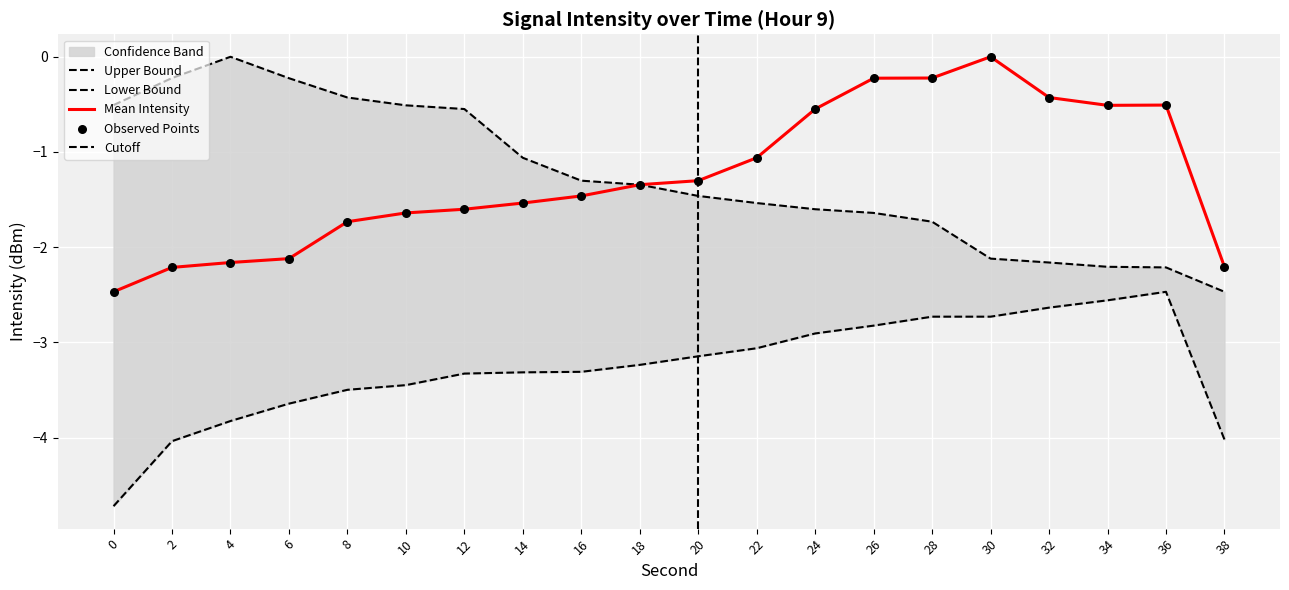

At which category is the sum across all series the highest?

28